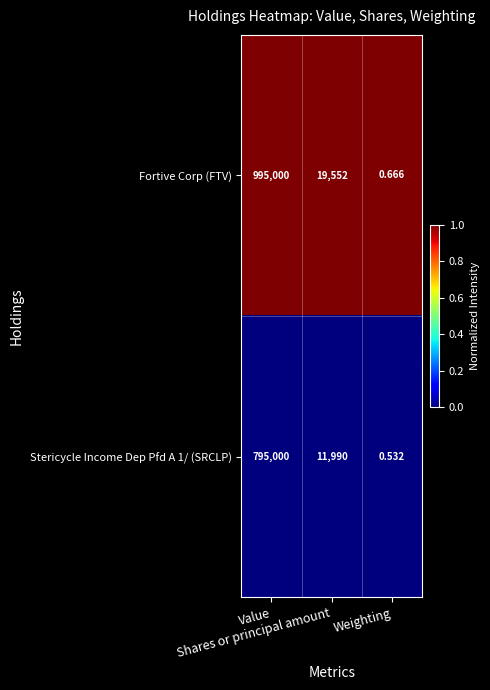

Which series has the largest total across all categories?

Fortive Corp (FTV)